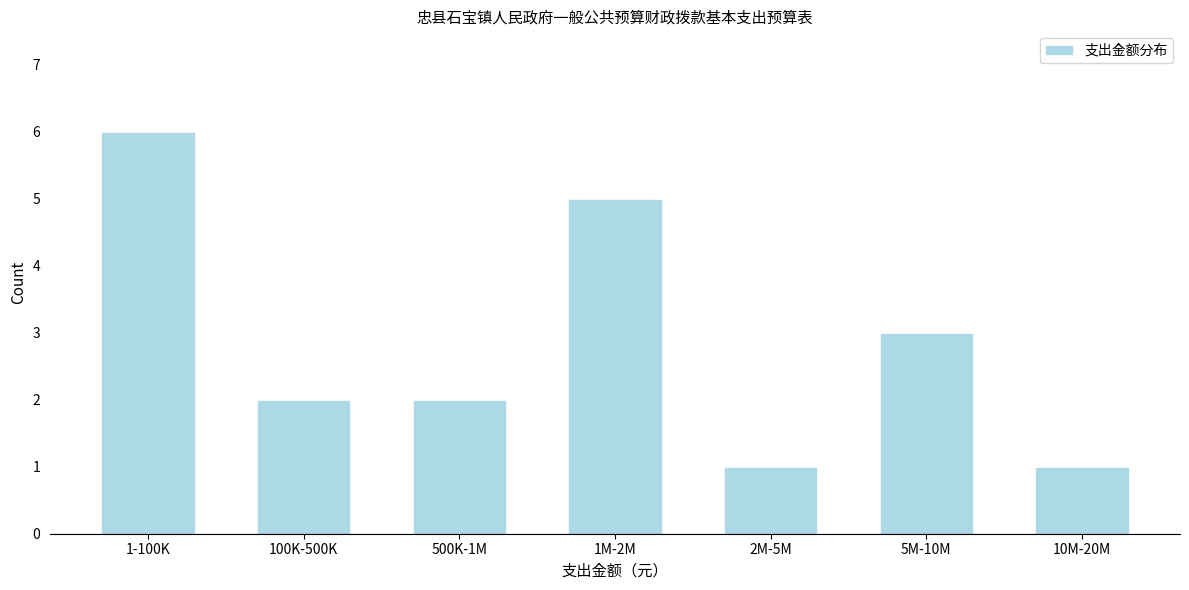

Reading left to right, extract all data points from this chart.

1-100K=6	100K-500K=2	500K-1M=2	1M-2M=5	2M-5M=1	5M-10M=3	10M-20M=1